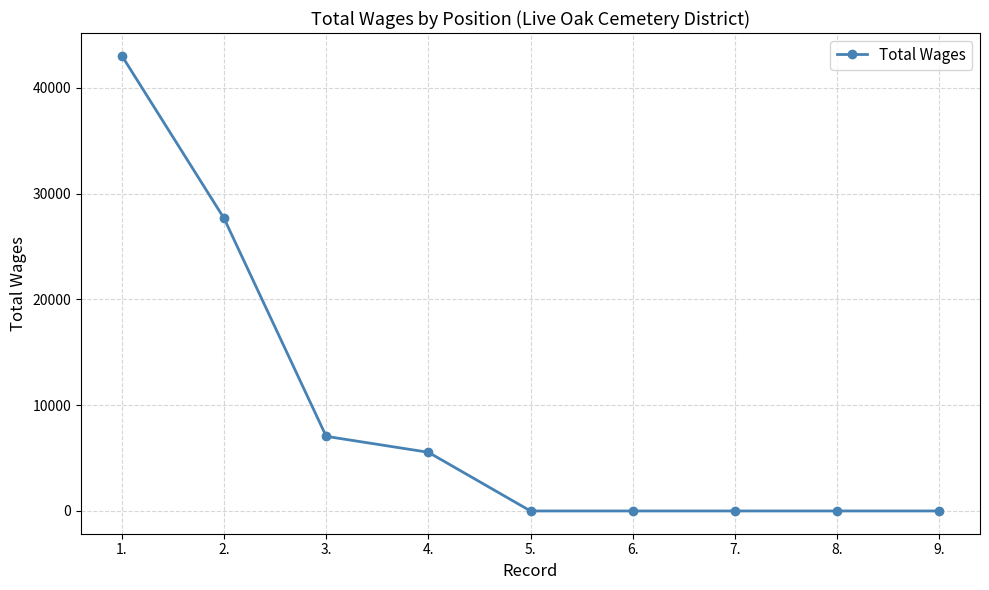

Reading left to right, what are all the values shown in this chart?

1.=43040	2.=27667	3.=7056	4.=5549	5.=0	6.=0	7.=0	8.=0	9.=0